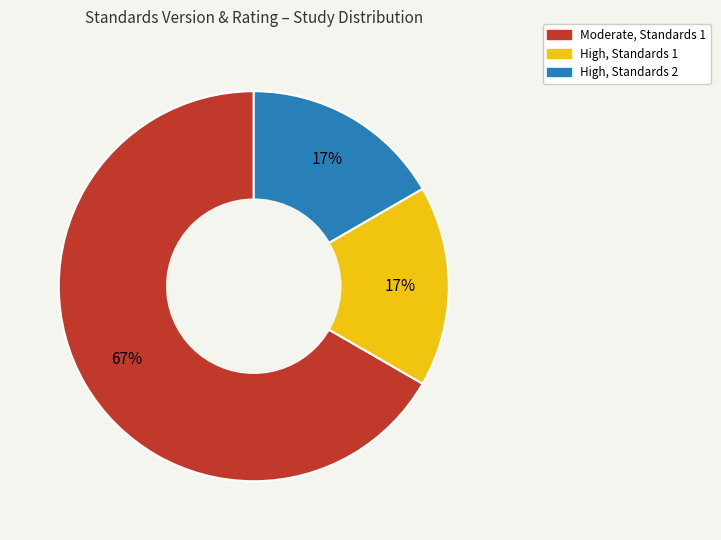

To the nearest percent, what is the average slice percentage?

33%